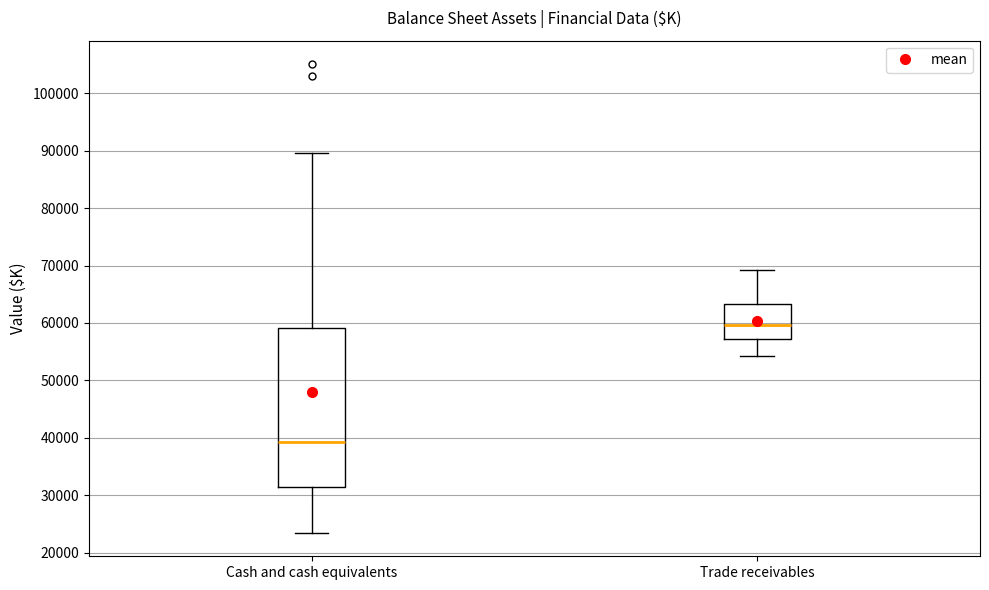

Reading left to right, transcribe this box plot: for each box, give where its median line is, the range the box spans, and where its two whiskers end, as read against the y-axis. The values are not printed on the chart, so give them approximately, as read against the axis.

Cash and cash equivalents: median 39000, box 31000 to 59000, whiskers 23000 to 90000
Trade receivables: median 60000, box 57000 to 63000, whiskers 54000 to 69000